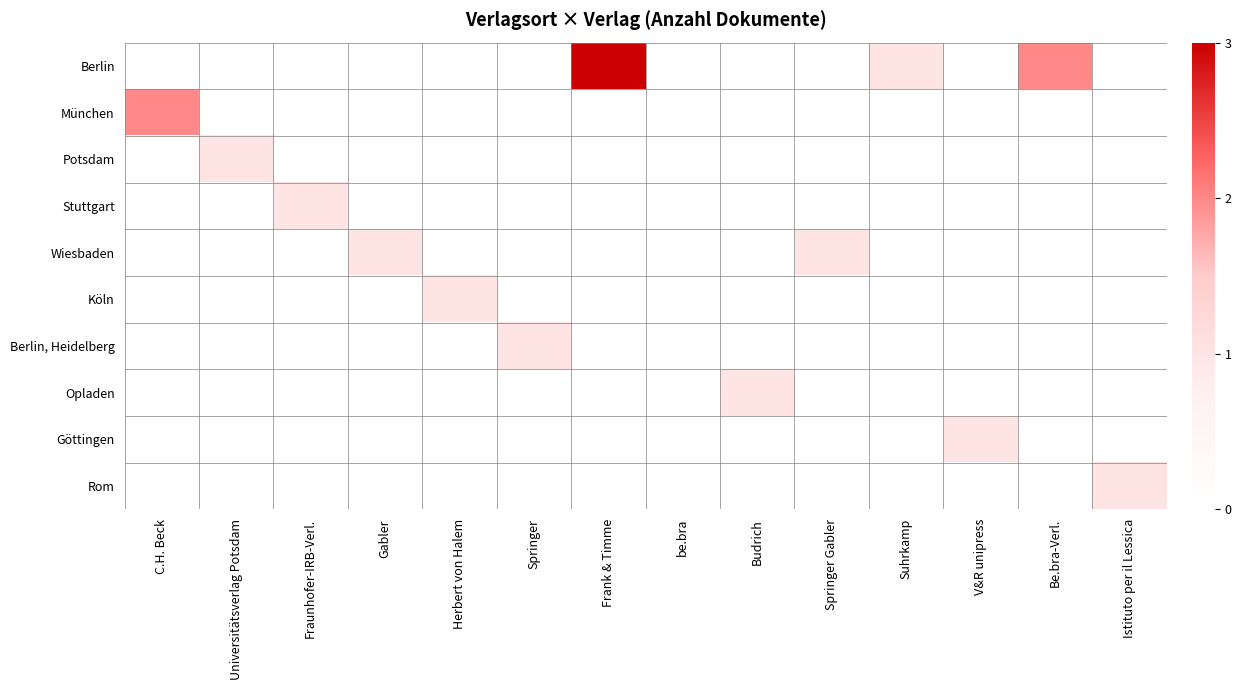

At Frank & Timme, list the series in order from largest to smallest.

Berlin, München, Potsdam, Stuttgart, Wiesbaden, Köln, Berlin, Heidelberg, Opladen, Göttingen, Rom